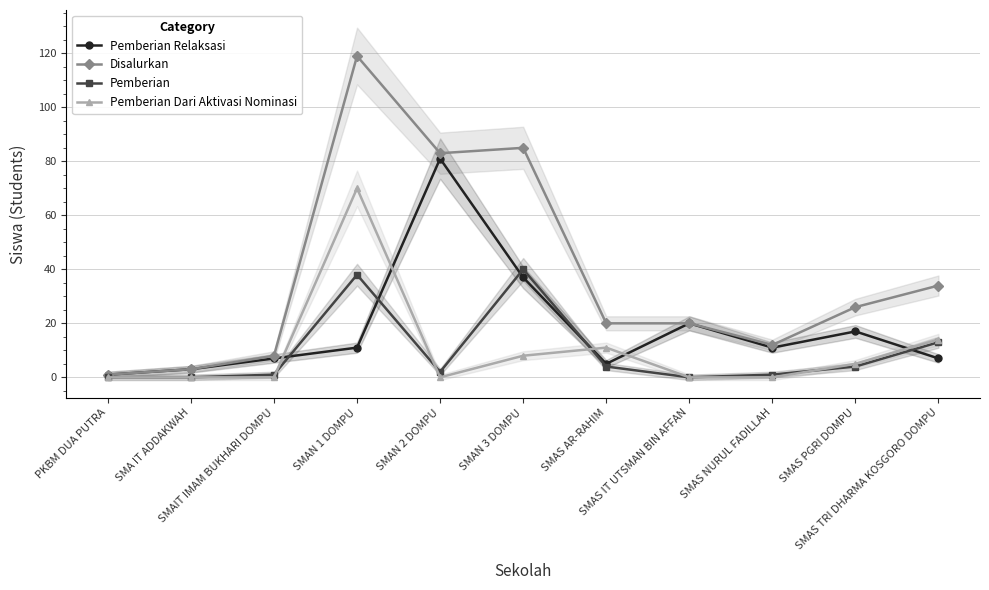

Where is Pemberian nearest to the value 20?

SMAS TRI DHARMA KOSGORO DOMPU